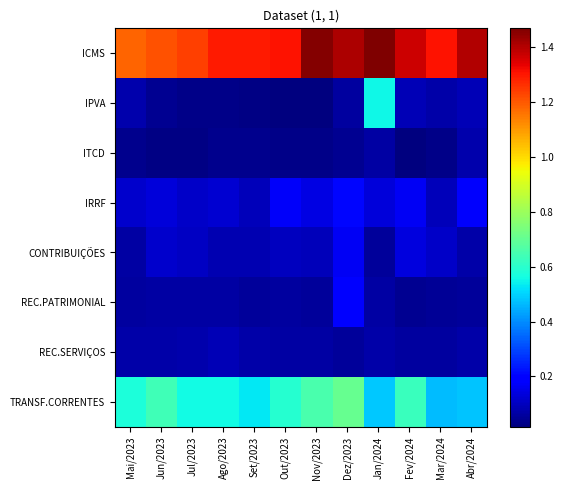

Rank the series by their maximum value, from lowest to highest.

ITCD, REC.SERVIÇOS, CONTRIBUIÇÕES, REC.PATRIMONIAL, IRRF, IPVA, TRANSF.CORRENTES, ICMS